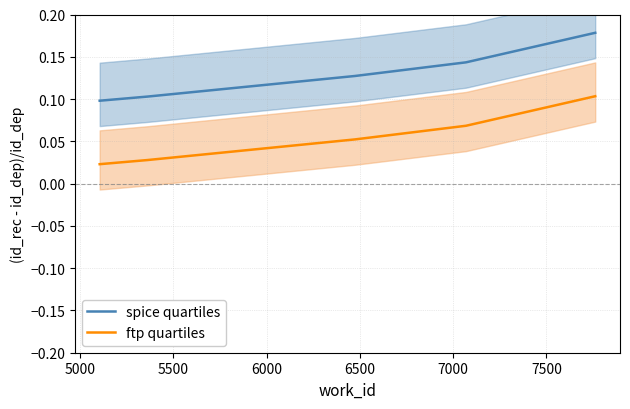

How many categories are shown in the chart?

5